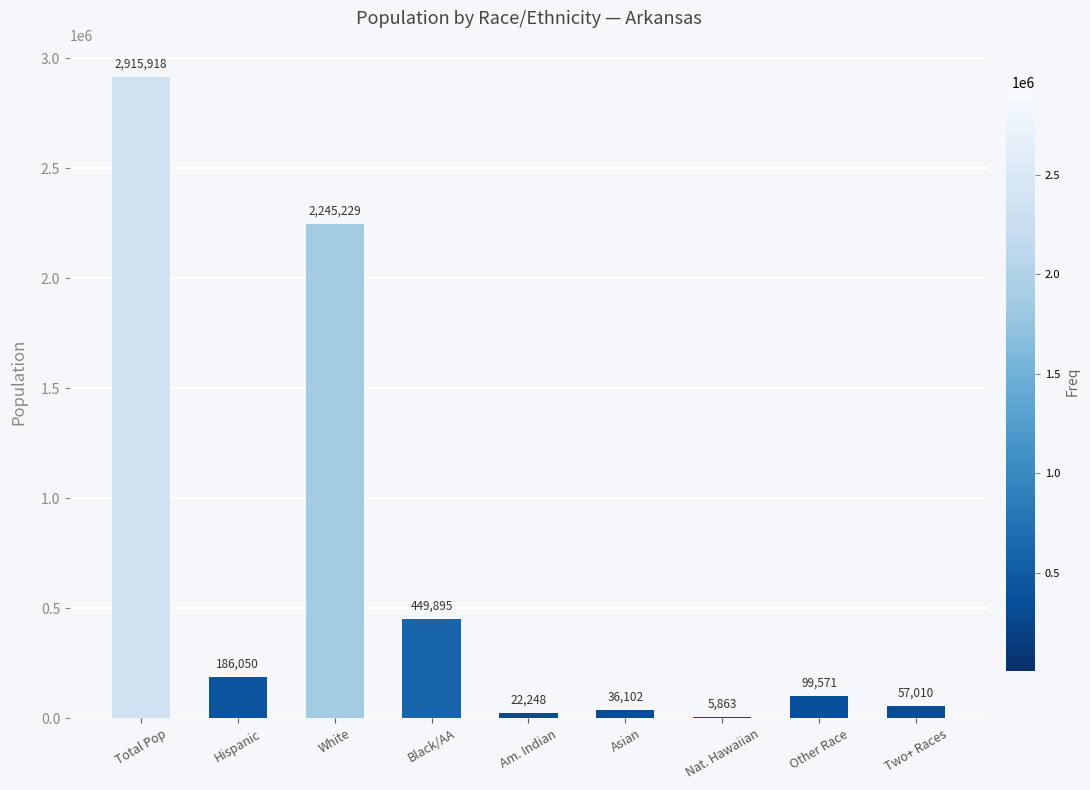

What is the ratio of the value at Asian to the value at Two+ Races?

0.6